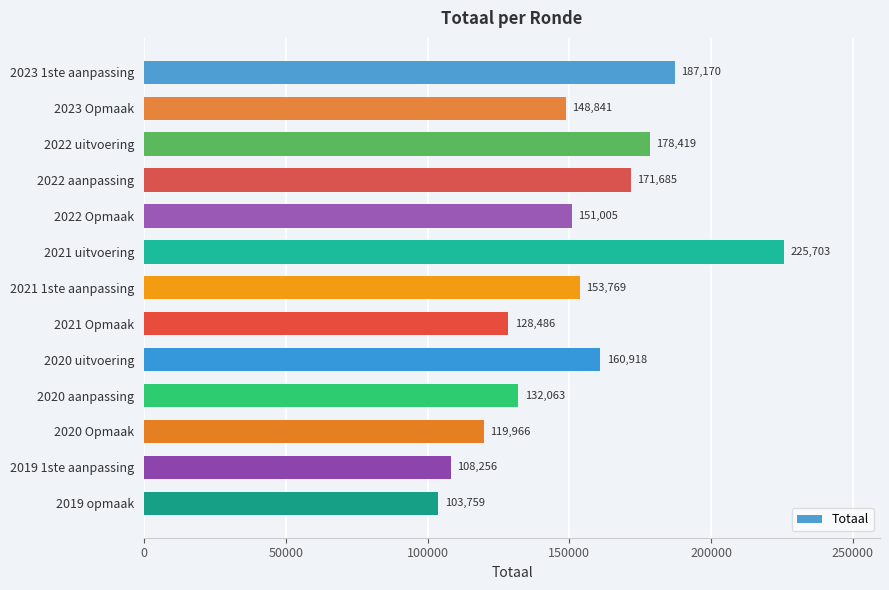

Rank the categories by value from lowest to highest.

2019 opmaak, 2019 1ste aanpassing, 2020 Opmaak, 2021 Opmaak, 2020 aanpassing, 2023 Opmaak, 2022 Opmaak, 2021 1ste aanpassing, 2020 uitvoering, 2022 aanpassing, 2022 uitvoering, 2023 1ste aanpassing, 2021 uitvoering